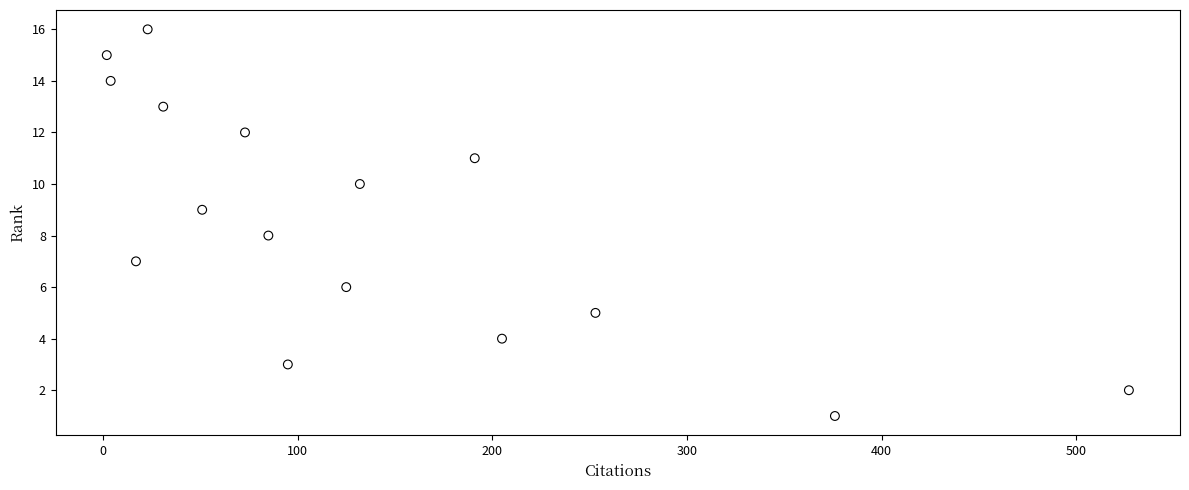

What is the range of Y values (max minus min)?

15